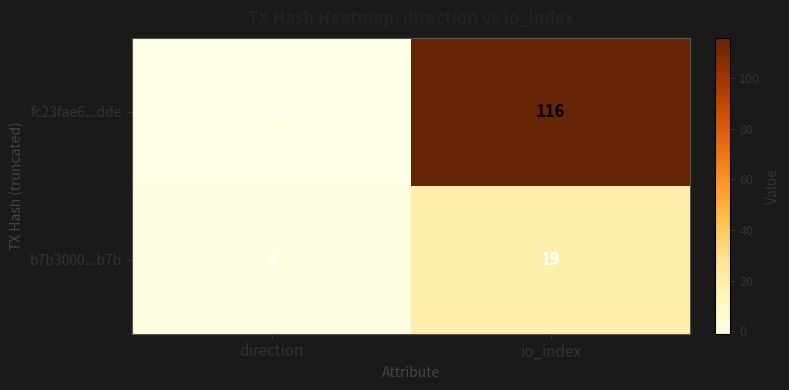

At which label is b7b3000...b7b closest to 10?

direction